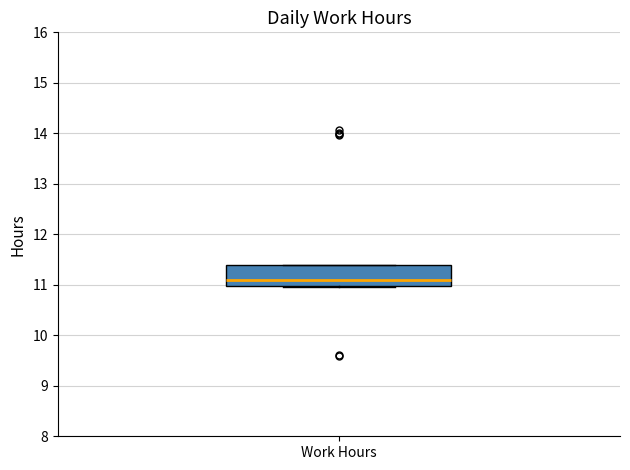

Read this box plot against the y-axis: the position of the median line, the range covered by the box, and the ends of both whiskers. The values are not printed on the chart, so give them approximately, as read against the axis.

median 11.1, box 11.0 to 11.4, whiskers 11.0 to 11.4